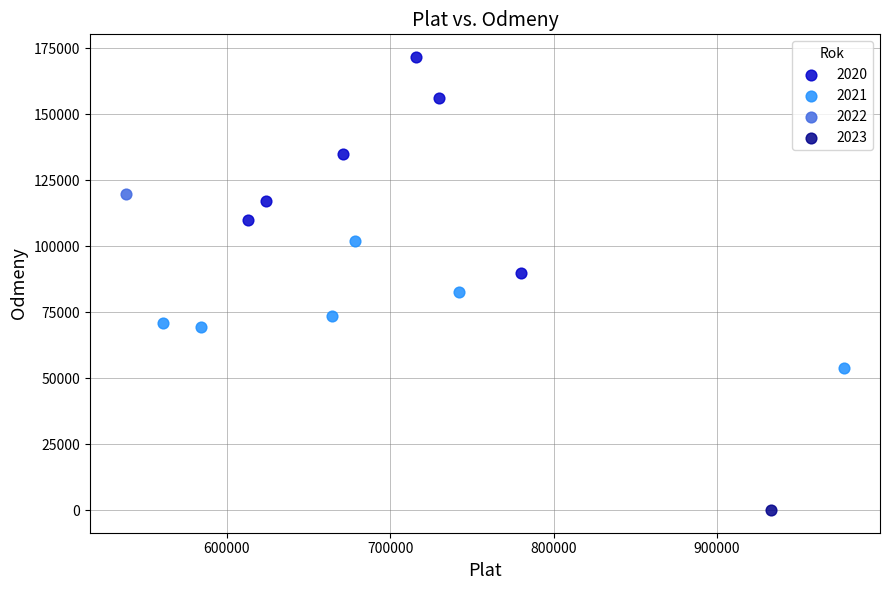

What are all the series names shown in the legend?

2020, 2021, 2022, 2023